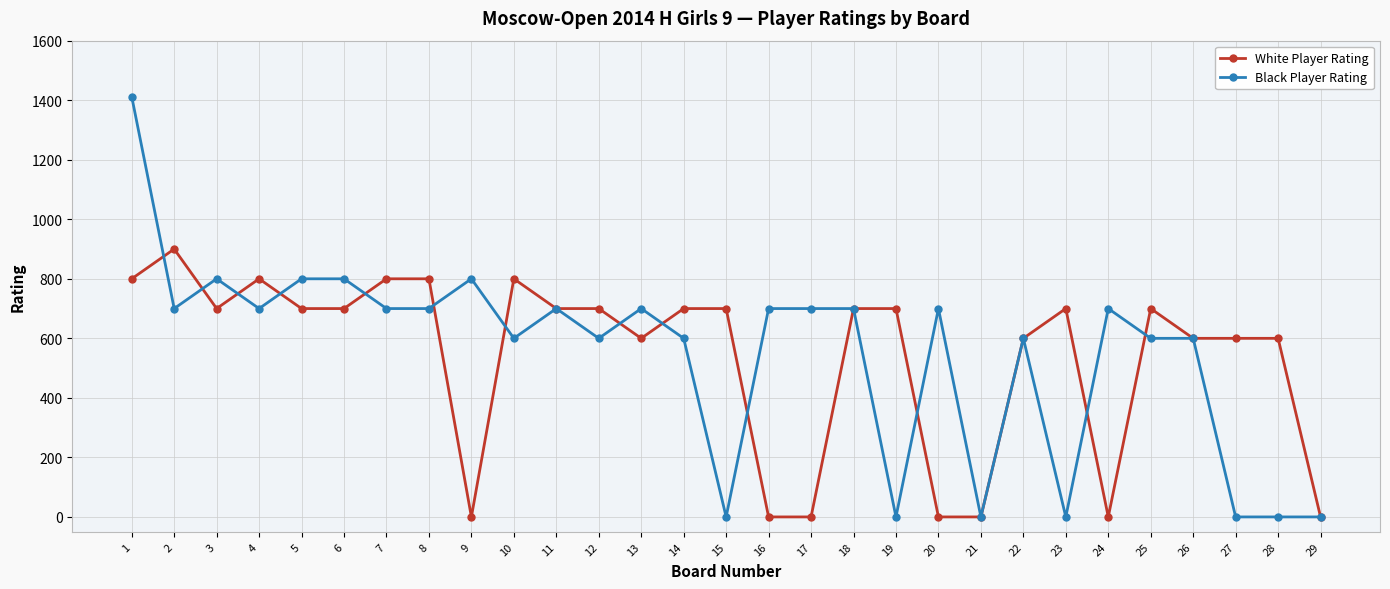

What is the average value of the Black Player Rating series?

549